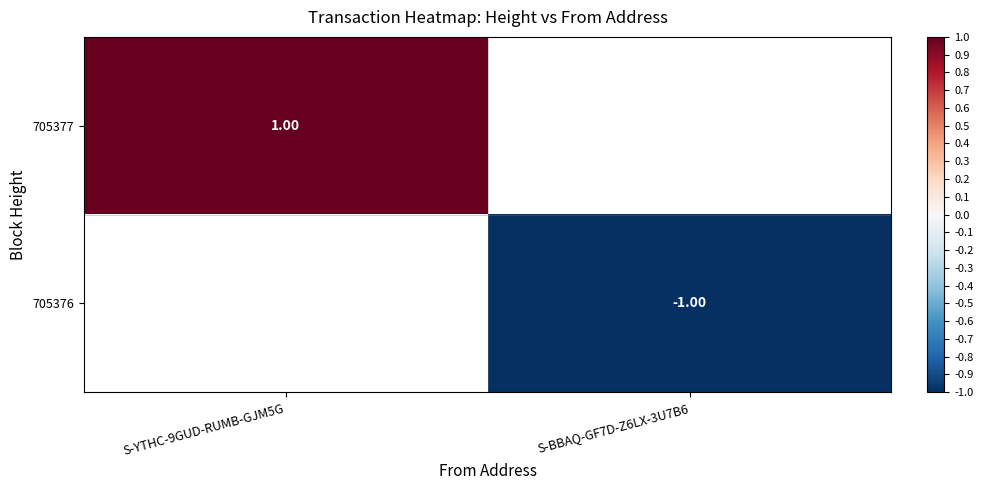

Which label corresponds to the smallest value in the chart?

S-BBAQ-GF7D-Z6LX-3U7B6